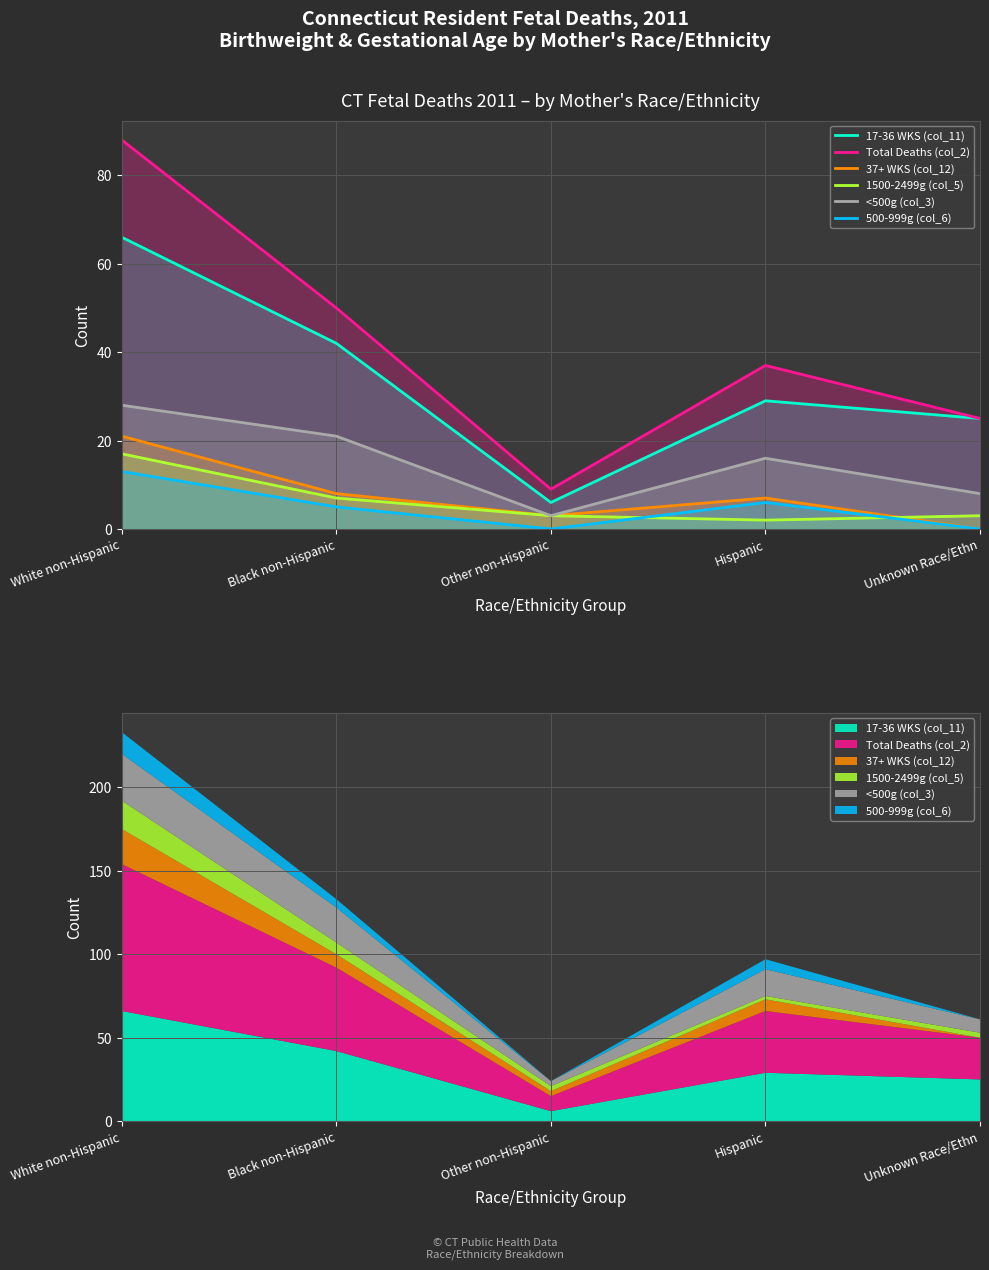

True or false: 500-999g (col_6) and 37+ WKS (col_12) intersect in this chart.

False